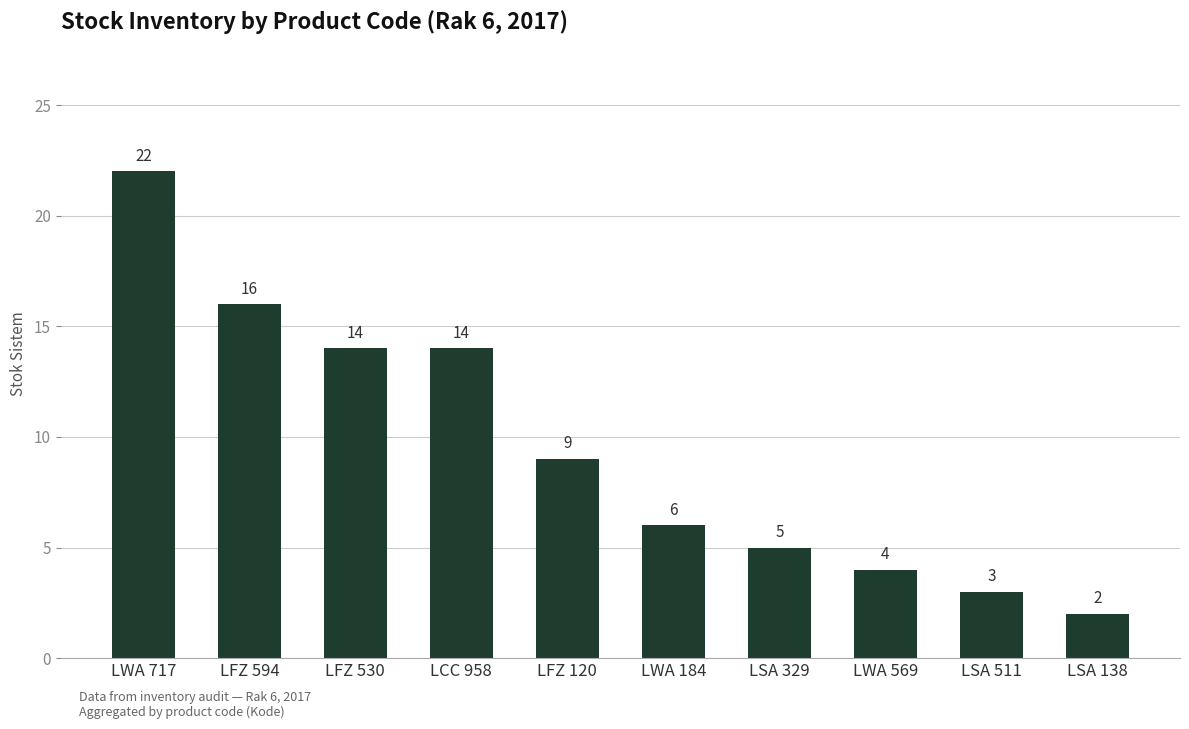

Does the chart contain stacked bars?

No